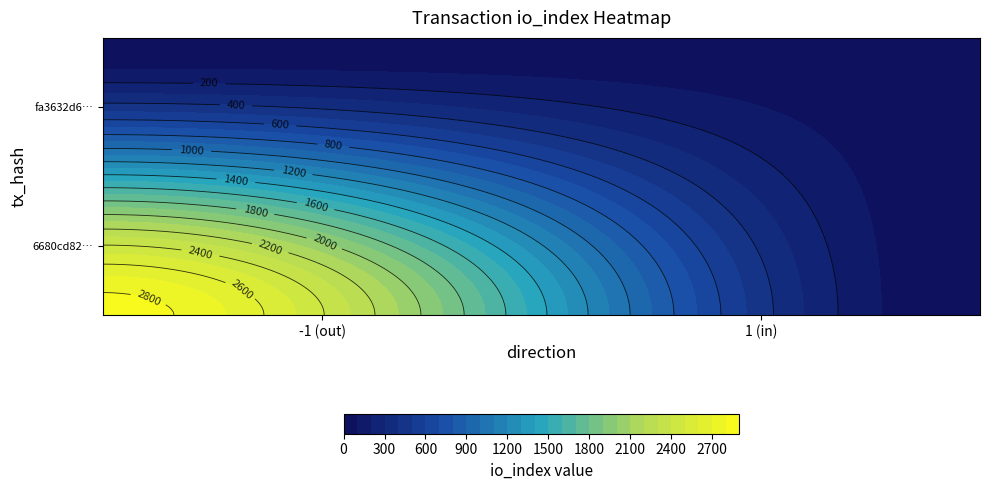

Rank the series by their maximum value, from highest to lowest.

6680cd82945ade62e75e2732e9ccb30985f88e6, fa3632d6fd3245779565fe563eb28482dfe99ef